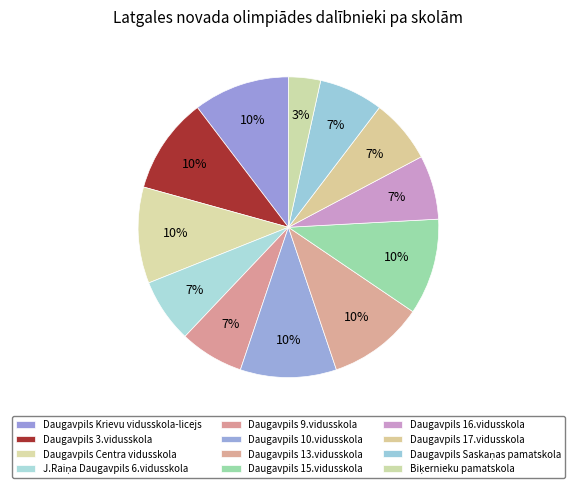

How many segments does this pie chart have?

12